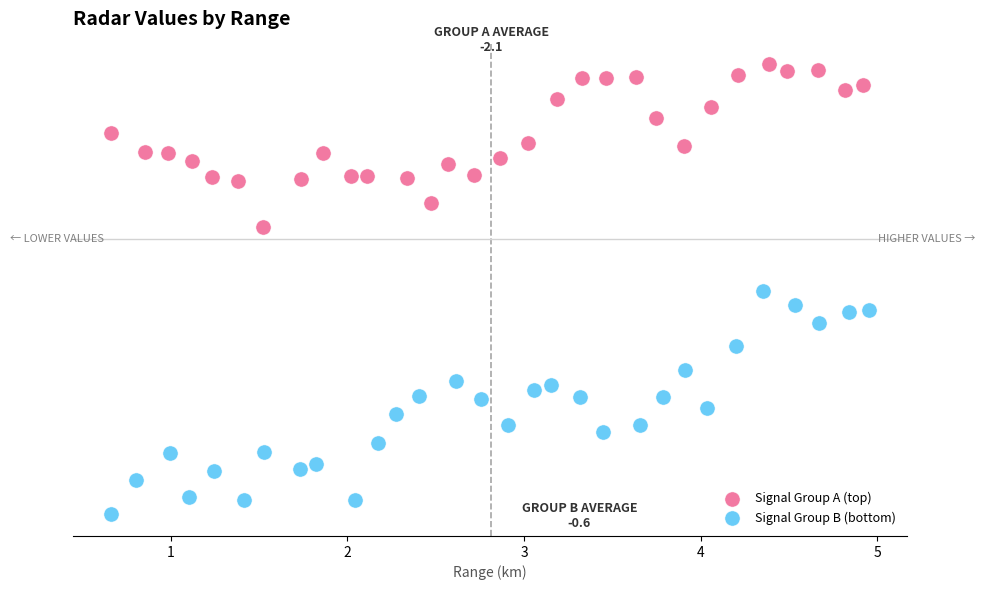

Which series has the largest Y range (max minus min)?

Signal Group B (bottom)